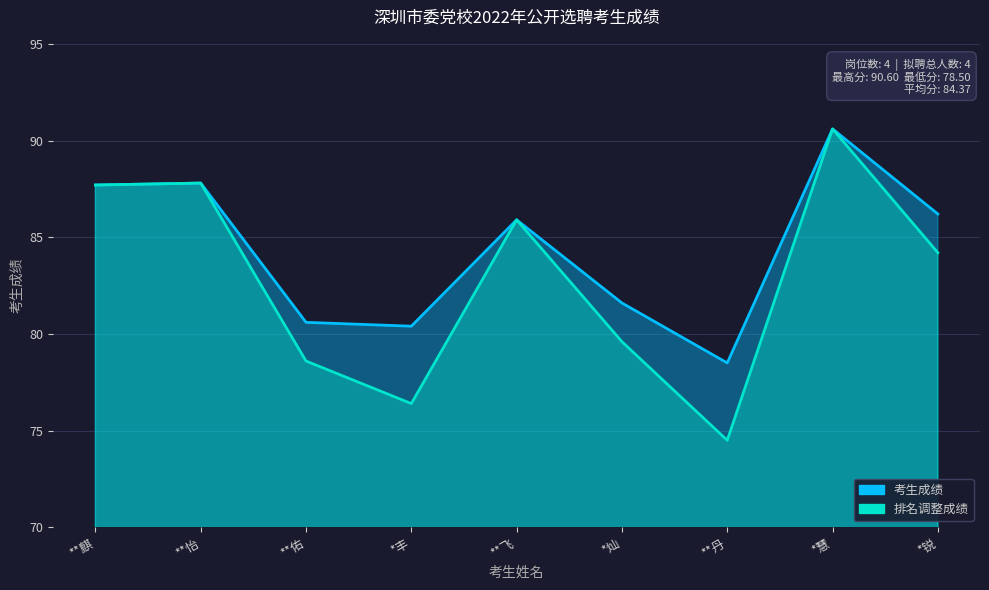

What is the maximum value shown in the chart?

90.6